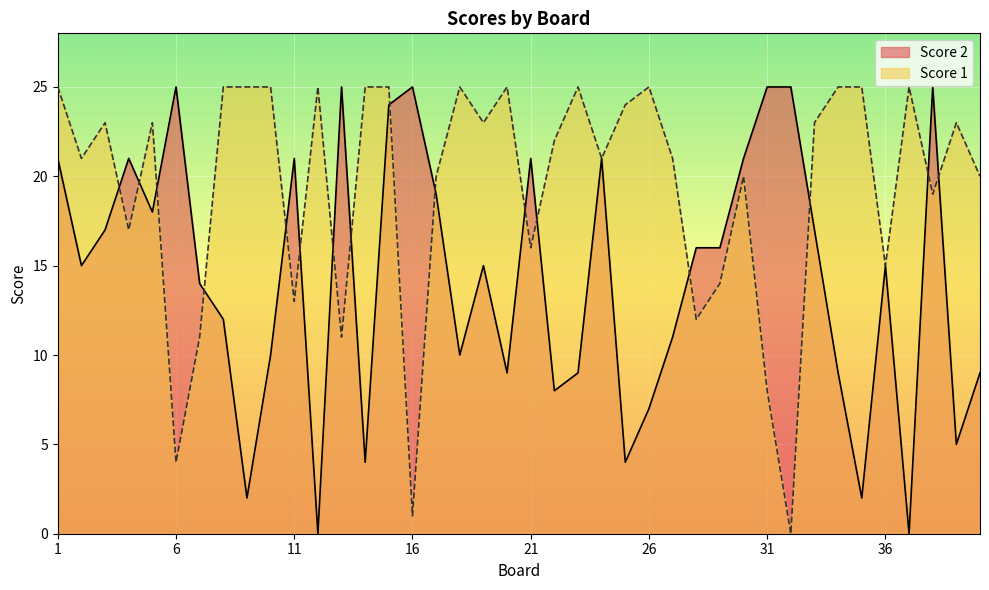

The value of Score 1 at 29 is 14. True or false?

True